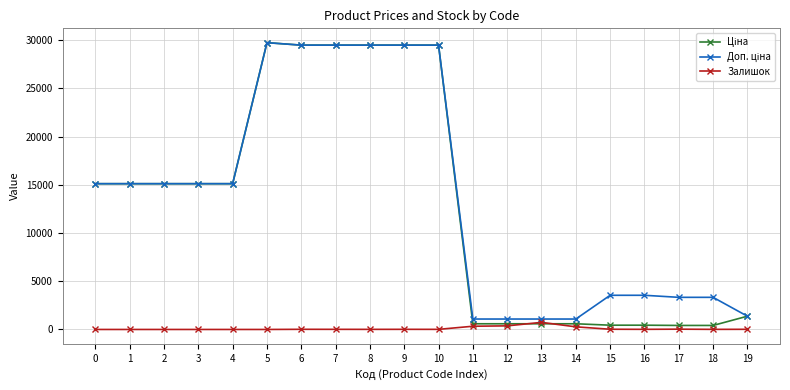

What is the difference between the Залишок values at 14 and 7?

260.0